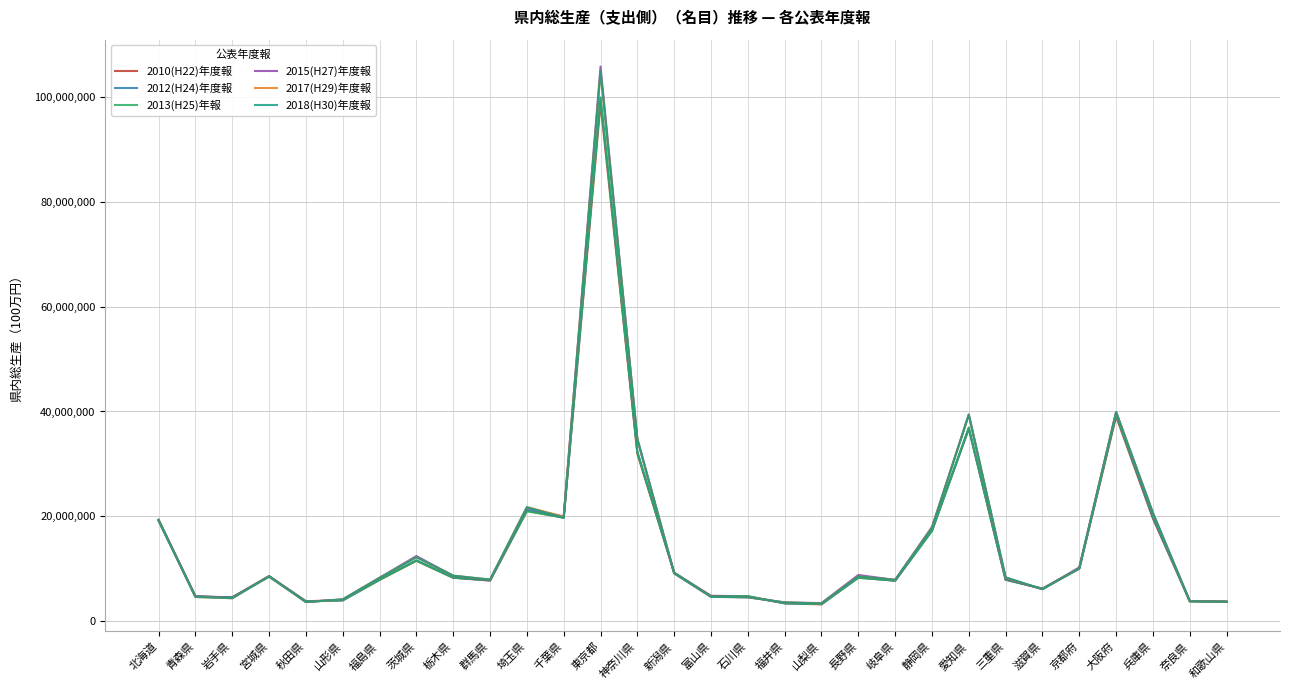

What is the minimum value shown in the chart?

3217581